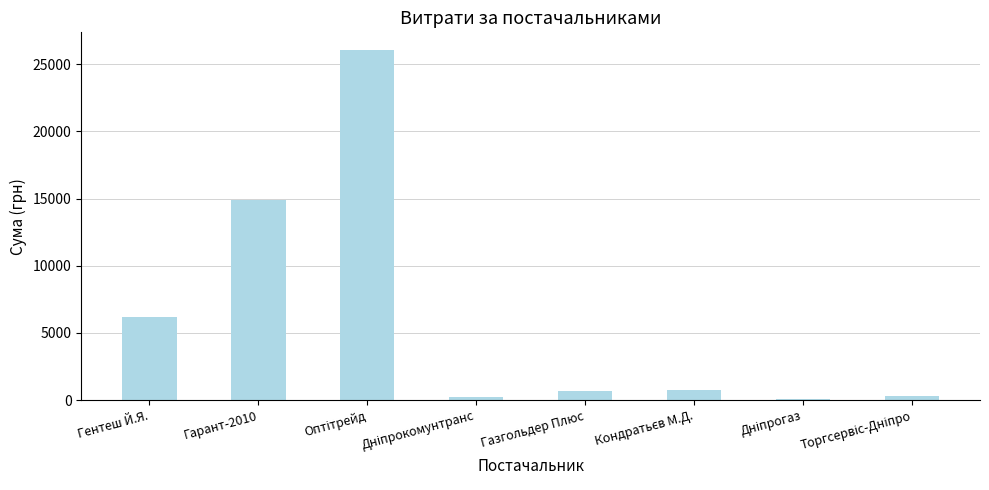

What value does the data have at Газгольдер Плюс?

670.0